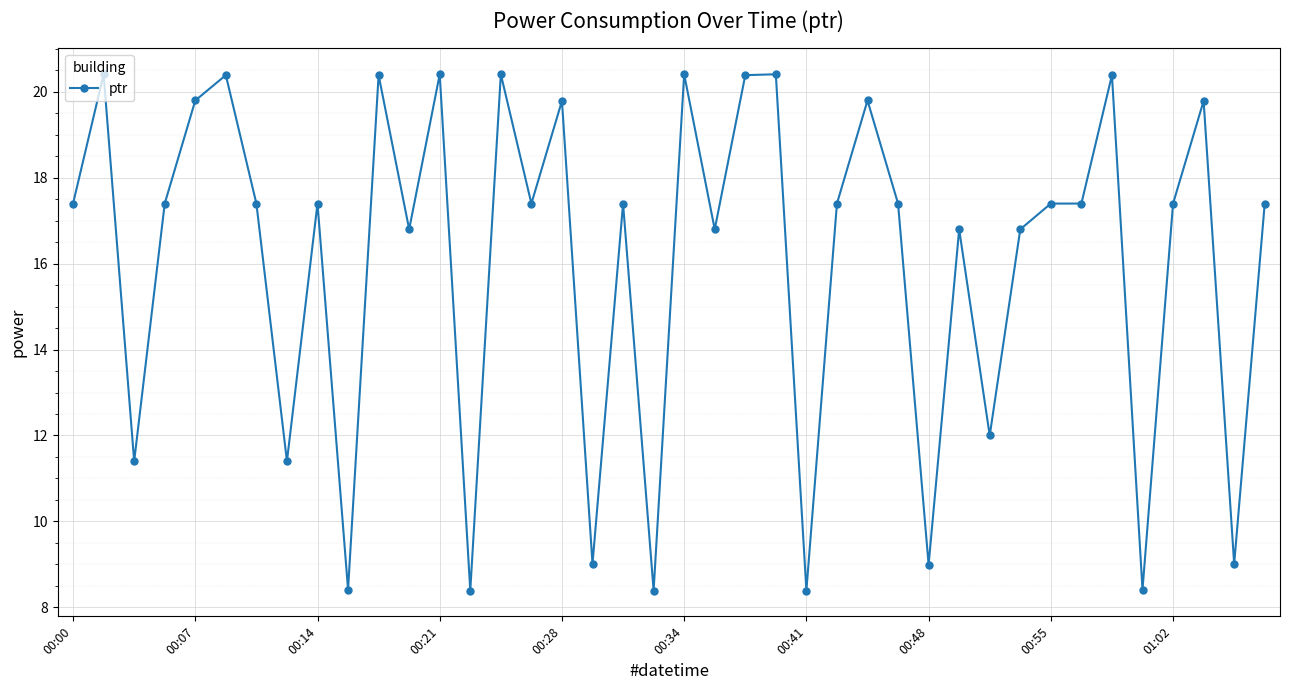

Reading left to right, what are all the values shown in this chart?

17.4	20.4	11.4	17.4	19.8	20.4	17.4	11.4	17.4	8.4	20.4	16.8	20.4	8.4	20.4	17.4	19.8	9.0	17.4	8.4	20.4	16.8	20.4	20.4	8.4	17.4	19.8	17.4	9.0	16.8	12.0	16.8	17.4	17.4	20.4	8.4	17.4	19.8	9.0	17.4